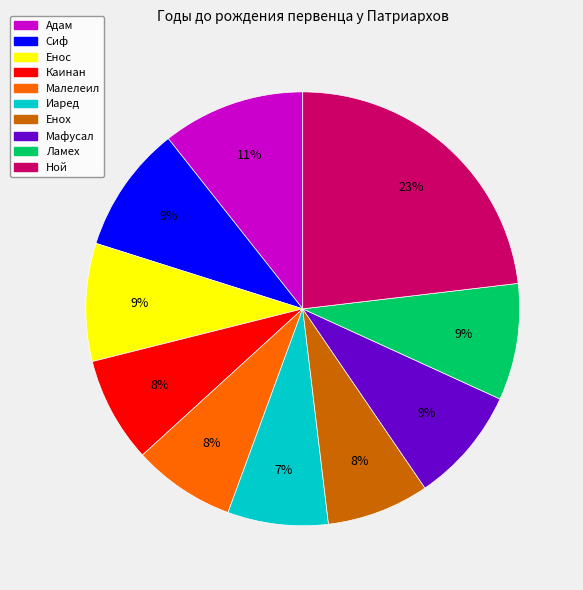

To the nearest percent, what is the difference between the Ной and Мафусал slice percentages?

14%